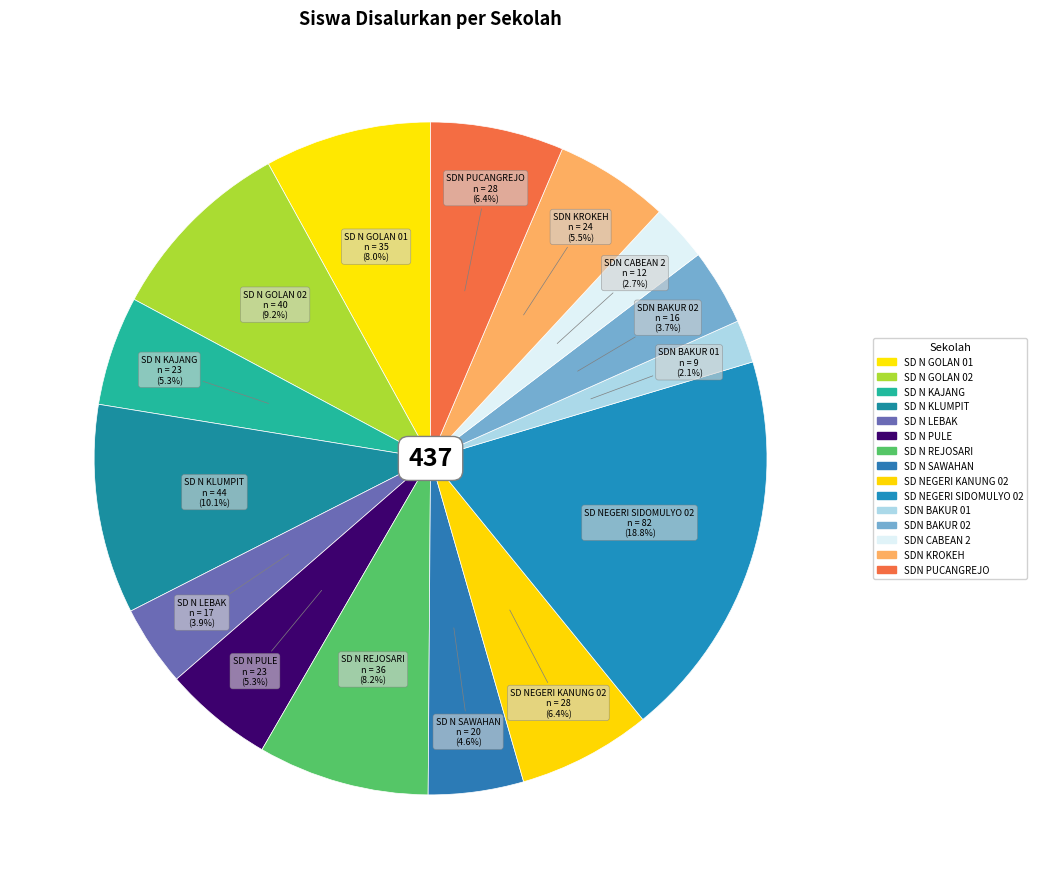

To the nearest percent, what percentage of the pie is SD NEGERI KANUNG 02?

6%